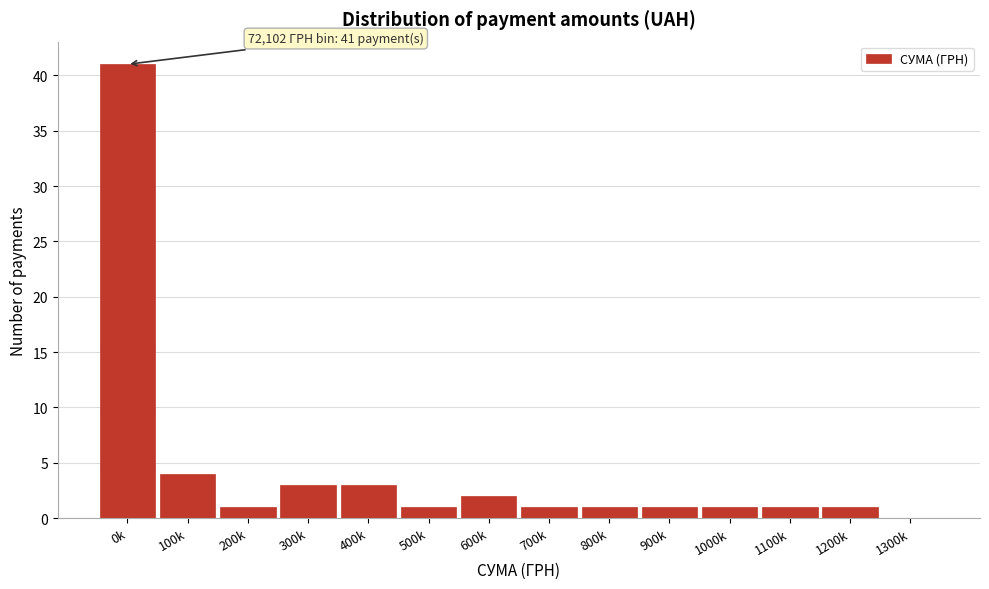

Reading left to right, what are all the values shown in this chart?

0k=41	100k=4	200k=1	300k=3	400k=3	500k=1	600k=2	700k=1	800k=1	900k=1	1000k=1	1100k=1	1200k=1	1300k=0